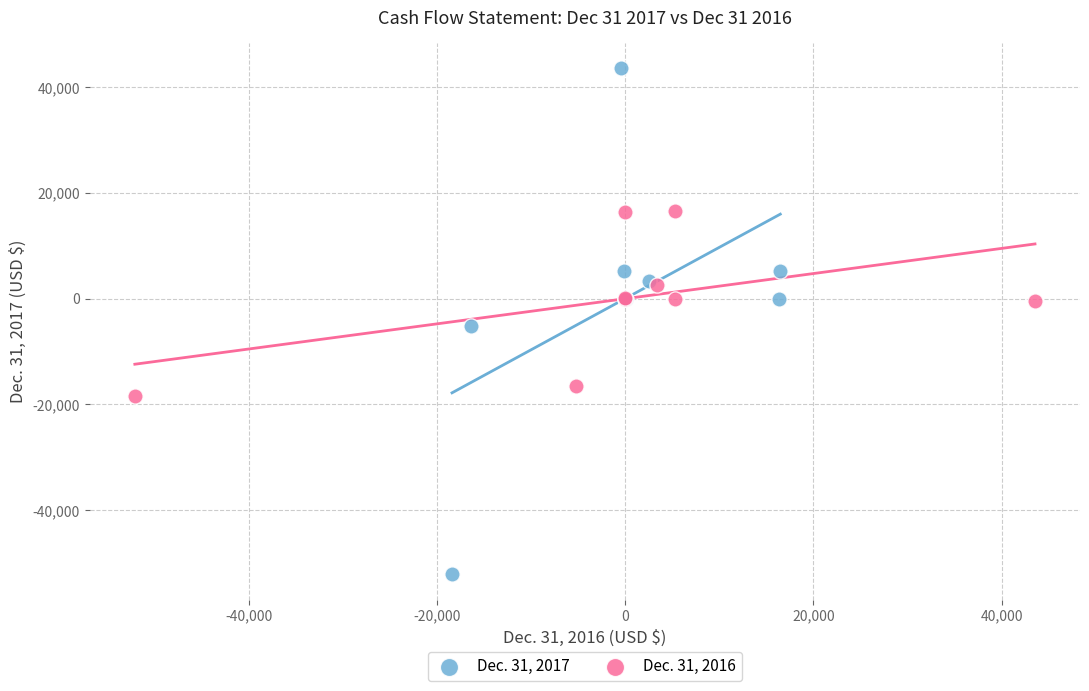

Which series has the widest spread of Y values?

Dec. 31, 2017